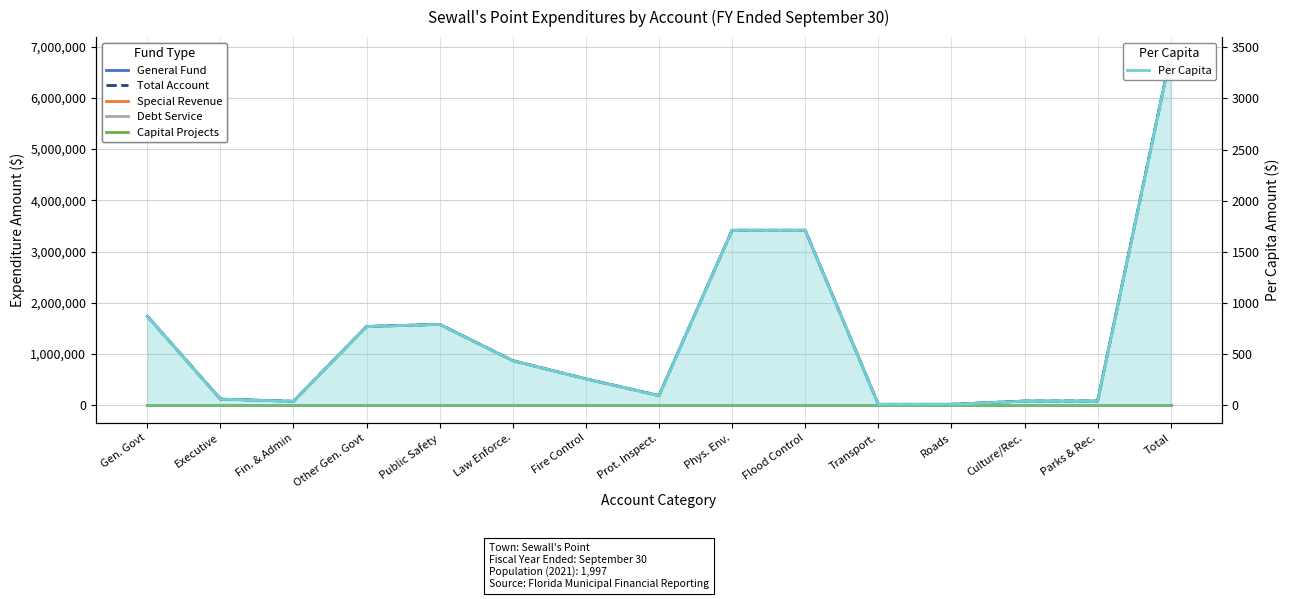

What is the label of the 13th point from the right?

Fin. & Admin